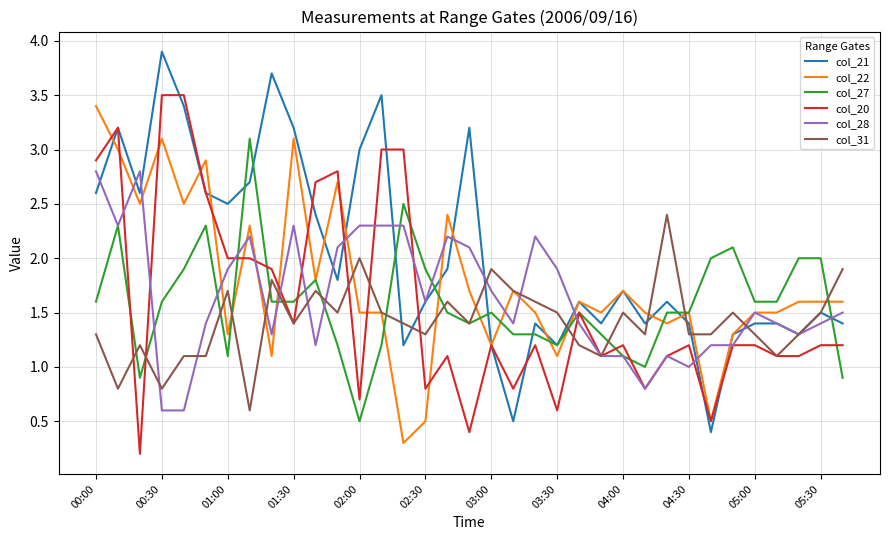

Which series has the largest total across all categories?

col_21